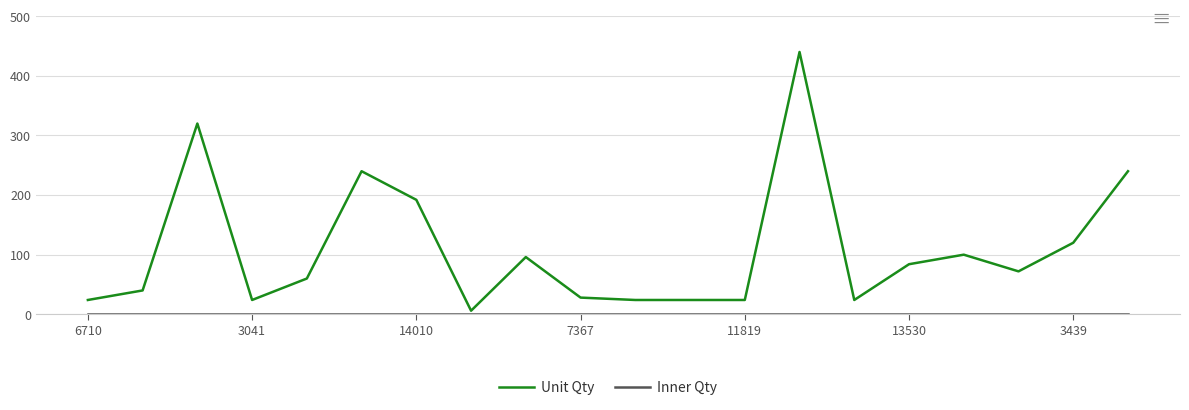

Does the chart display data point markers on the line(s)?

No